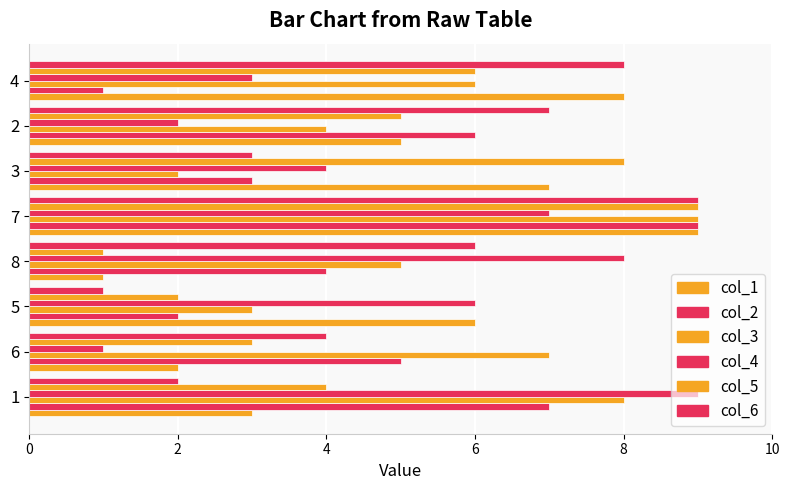

How many values in the col_6 series are below 6?

4